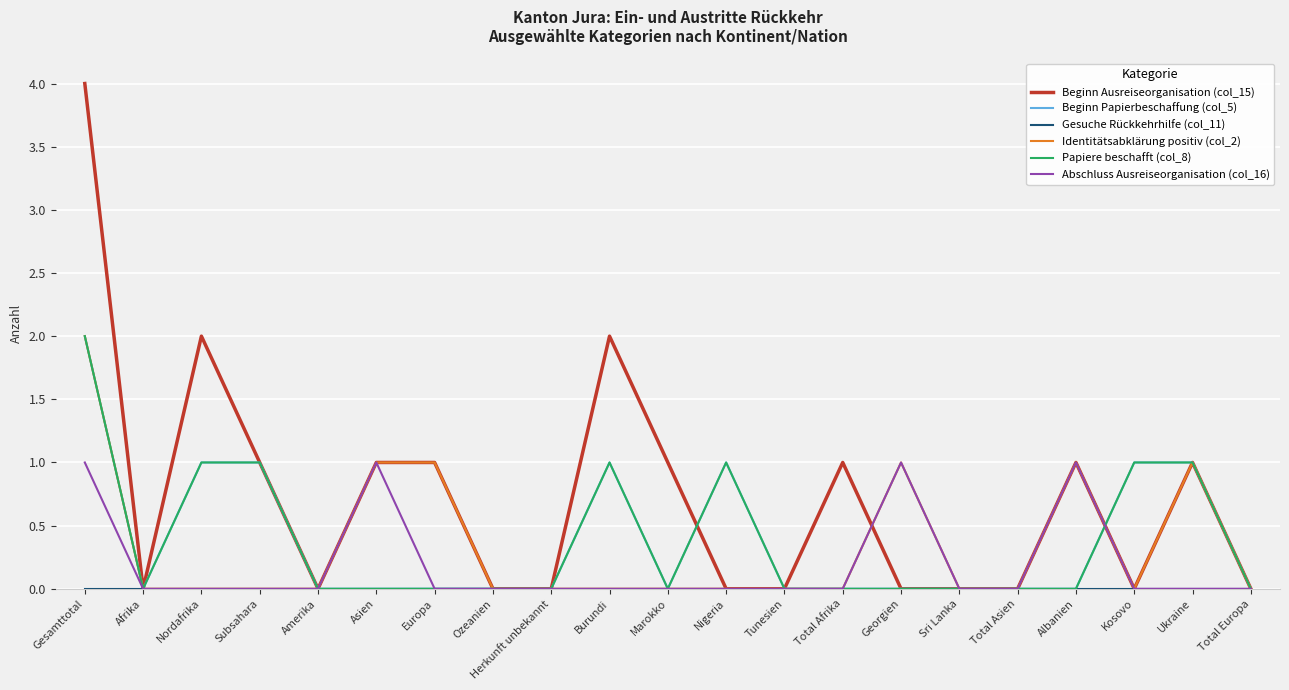

Does the chart have visible grid lines?

Yes